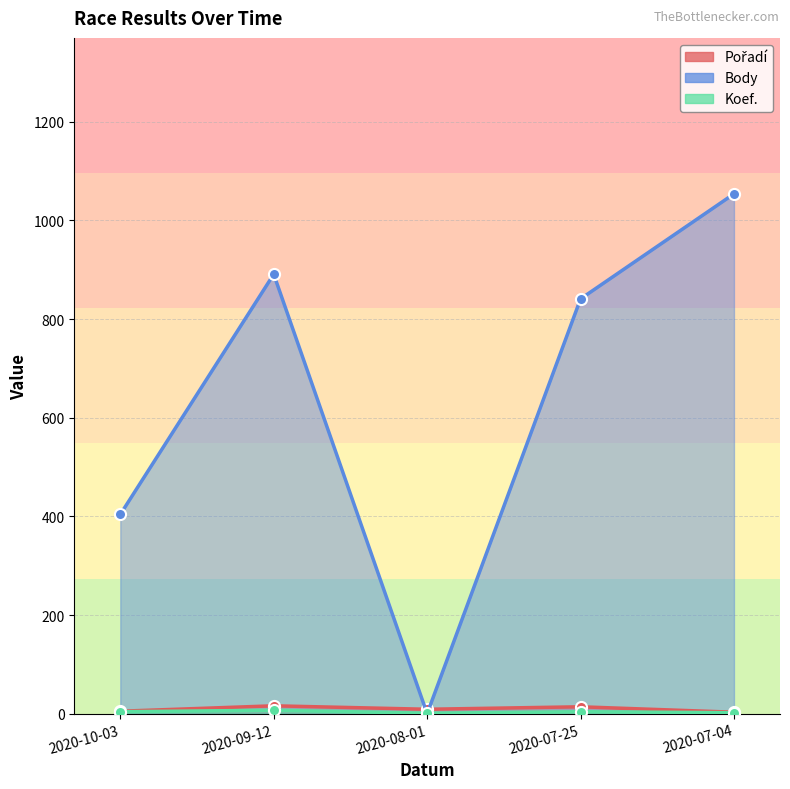

True or false: Body has a value of 686 at 2020-10-03.

False